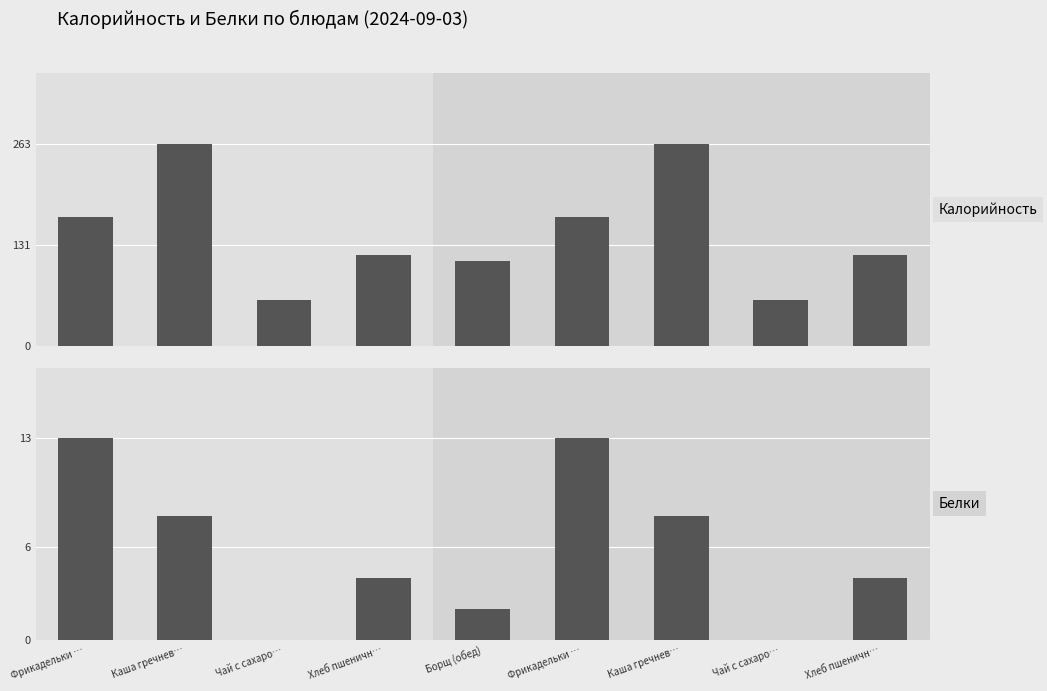

How many groups of bars are there?

9